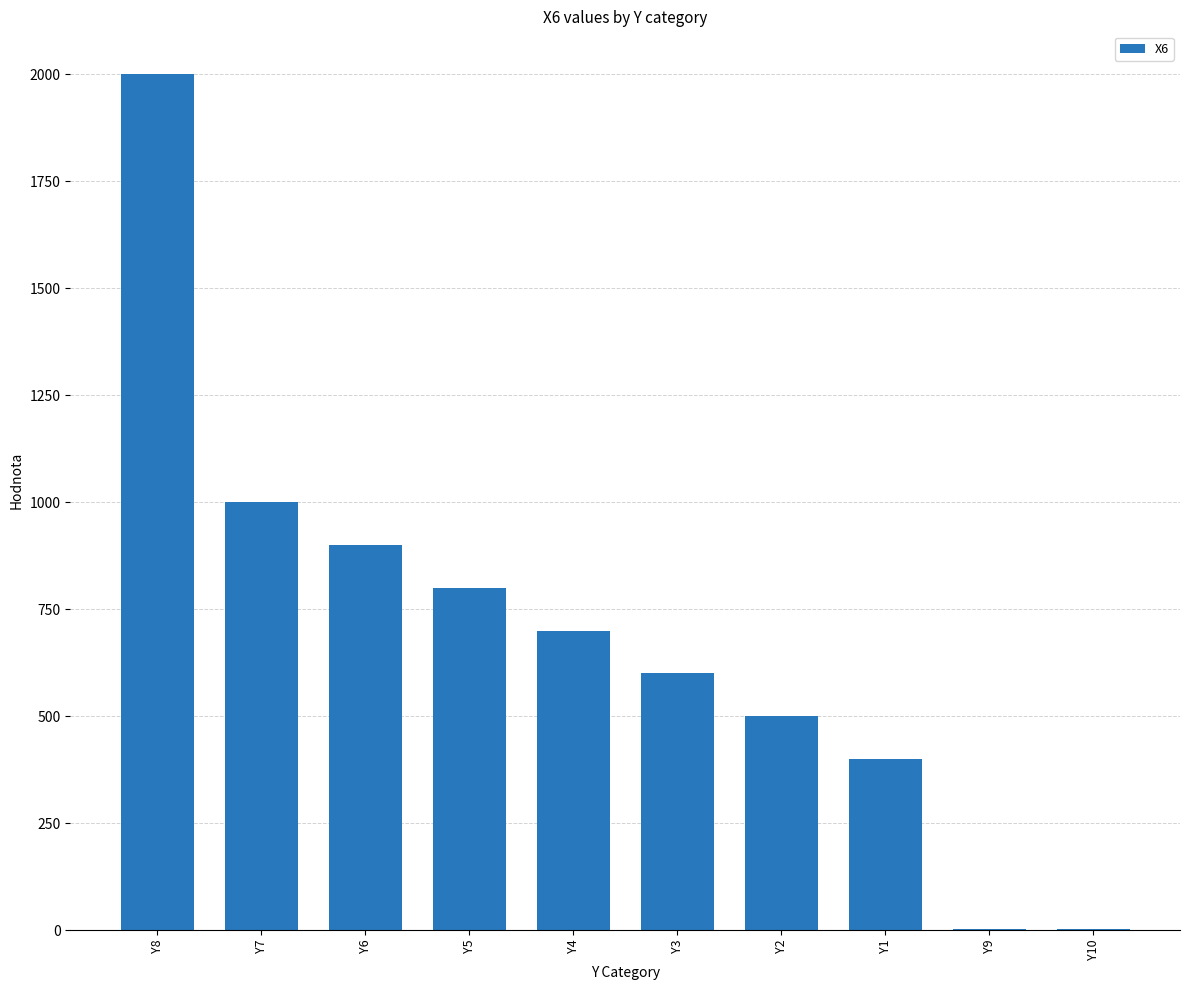

What value does the data have at Y1, to the nearest 100?

400